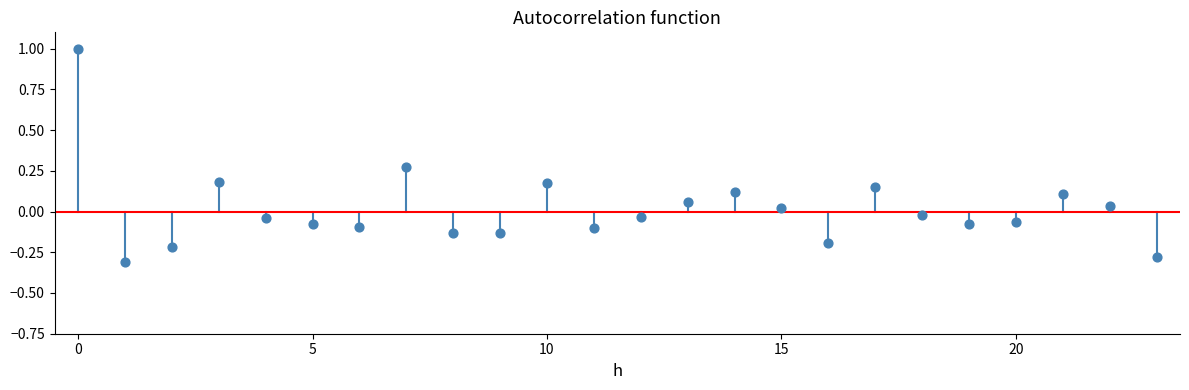

What is the range of Y values (max minus min)?

1.3